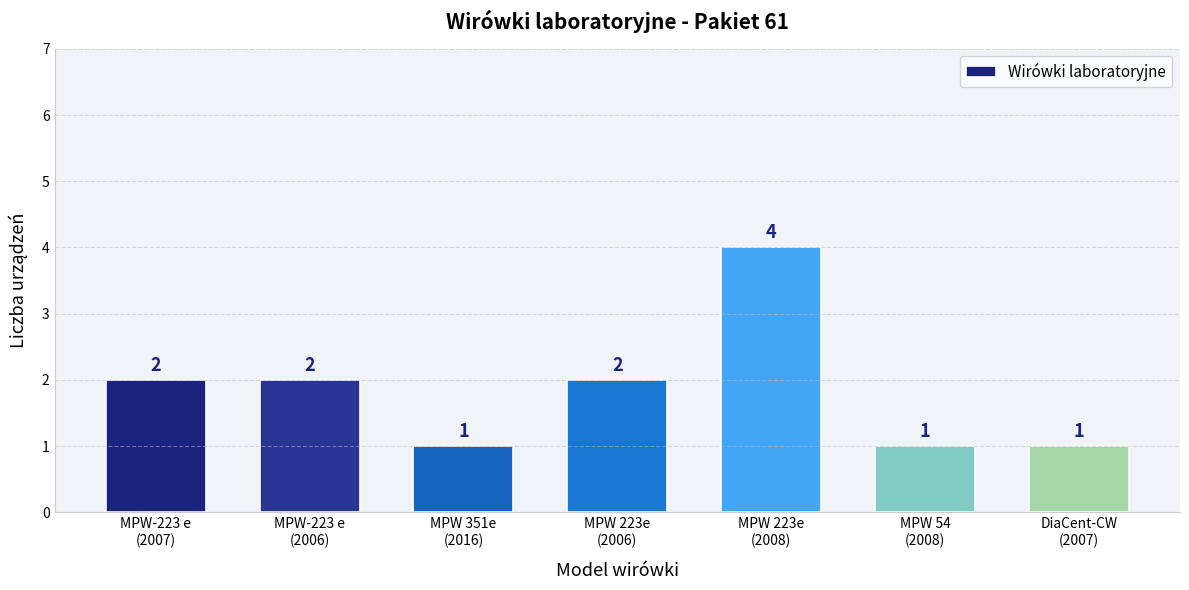

Reading left to right, what are all the values shown in this chart?

MPW-223 e
(2007)=2	MPW-223 e
(2006)=2	MPW 351e
(2016)=1	MPW 223e
(2006)=2	MPW 223e
(2008)=4	MPW 54
(2008)=1	DiaCent-CW
(2007)=1